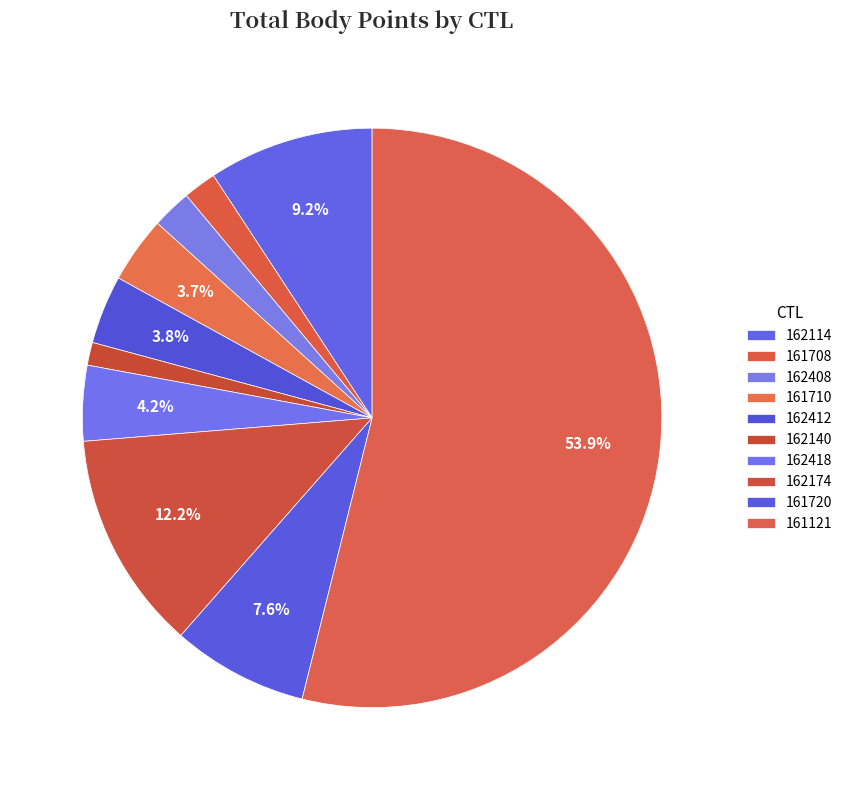

To the nearest percent, what percentage of the pie is 161710?

4%